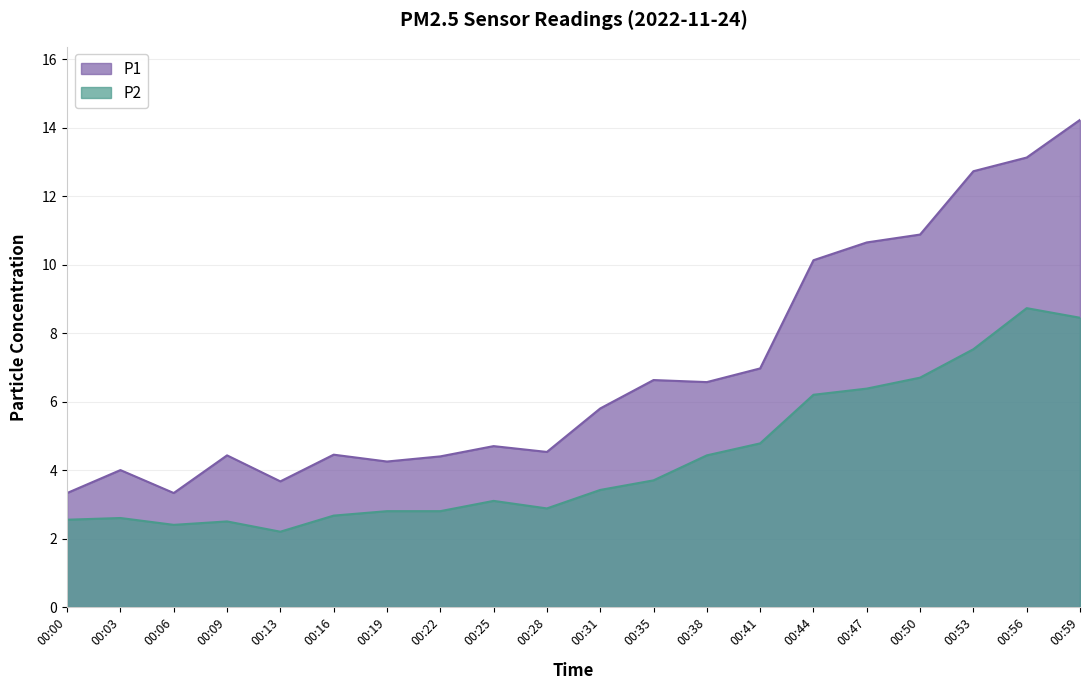

How many data points in P1 are above 5?

10